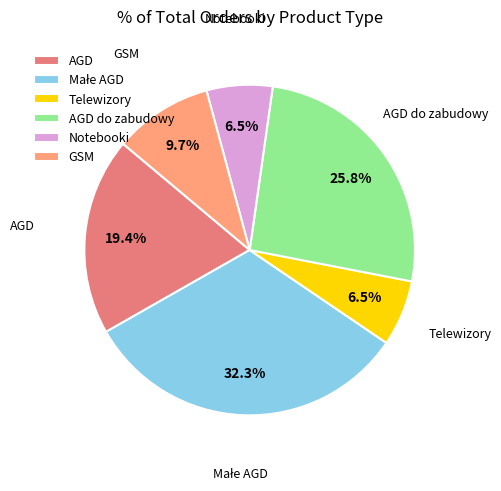

How many segments does this pie chart have?

6